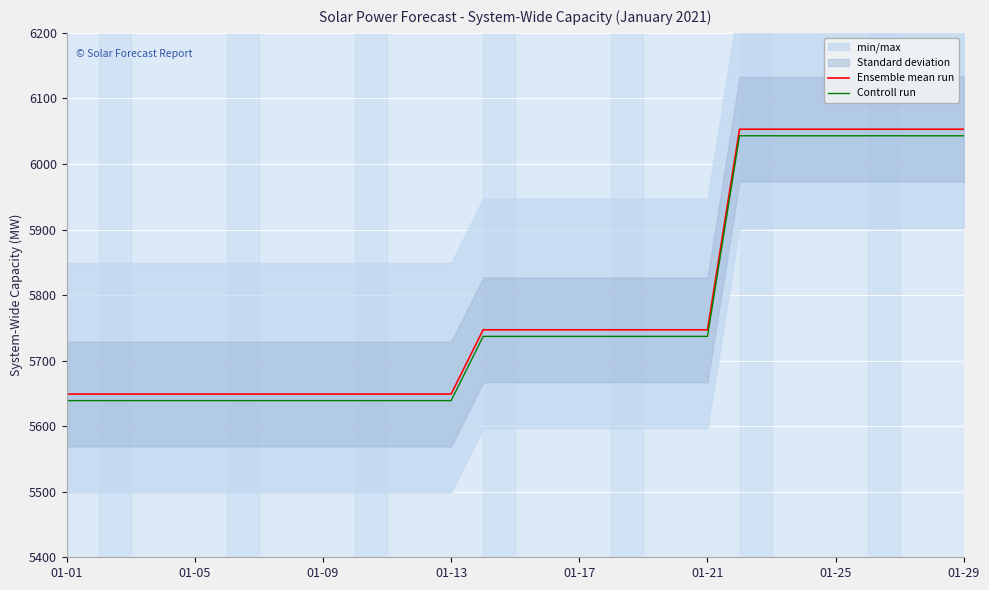

Which category has the highest value in the Ensemble mean run series?

21